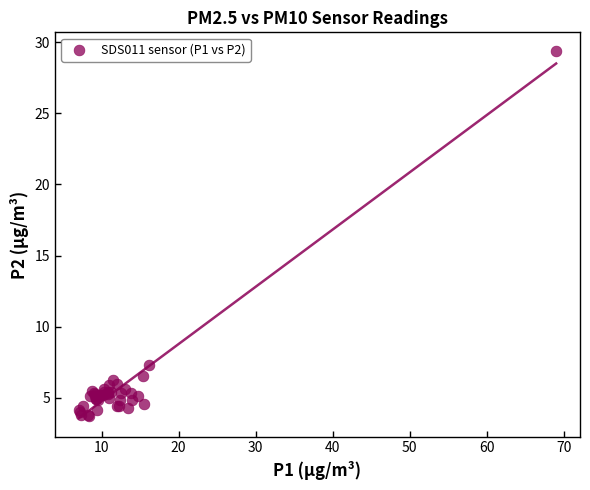

What Y value in the scatter plot is closest to 16?

7.3